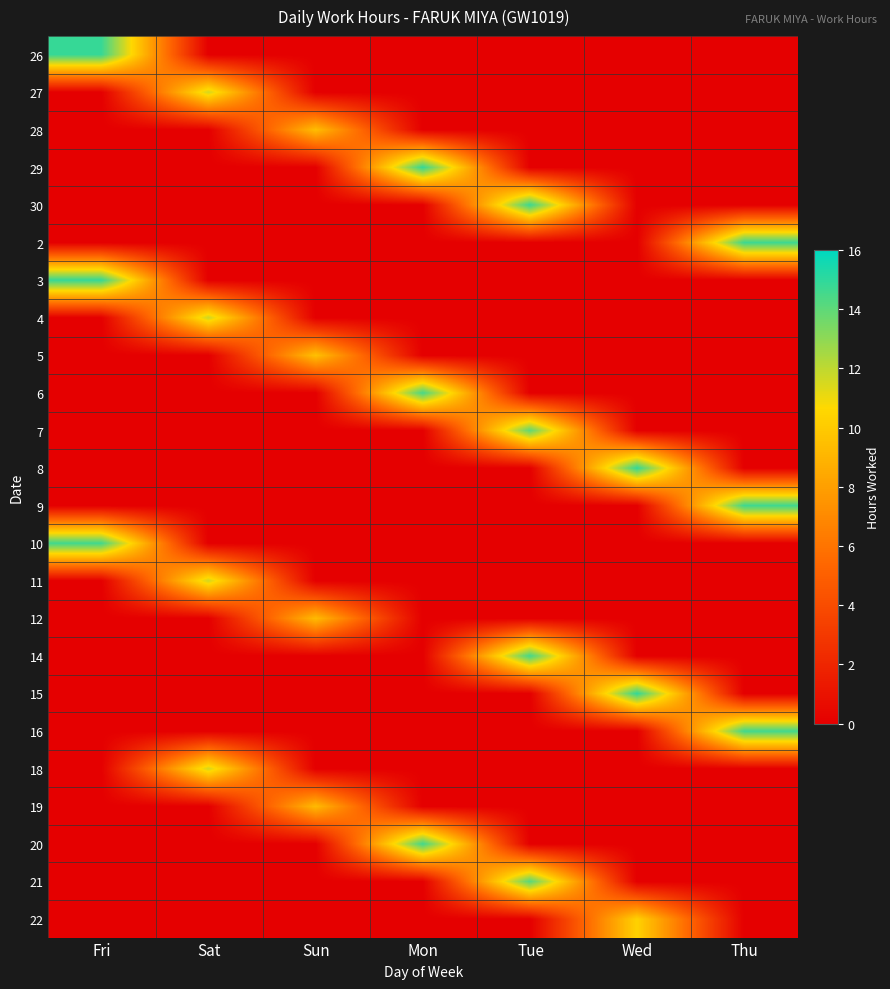

At which category is the sum across all series the highest?

Tue